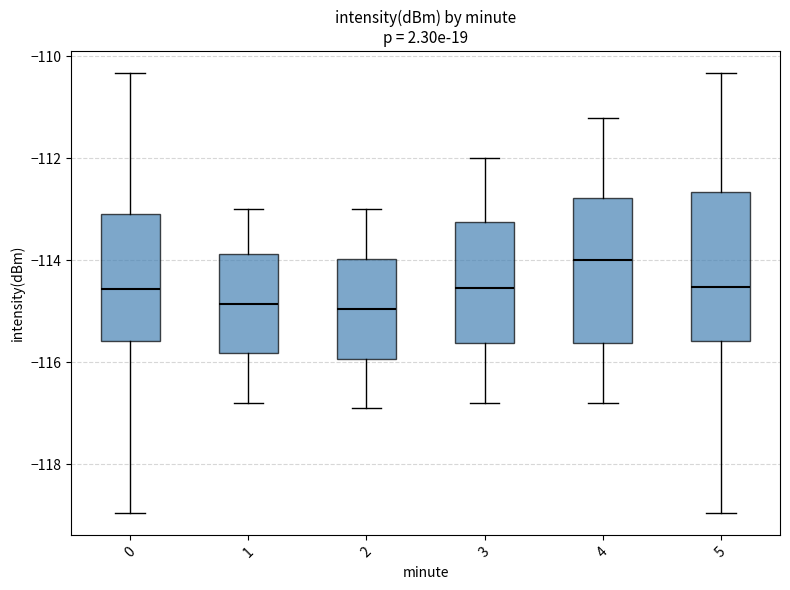

Which box's median line is the highest?

4